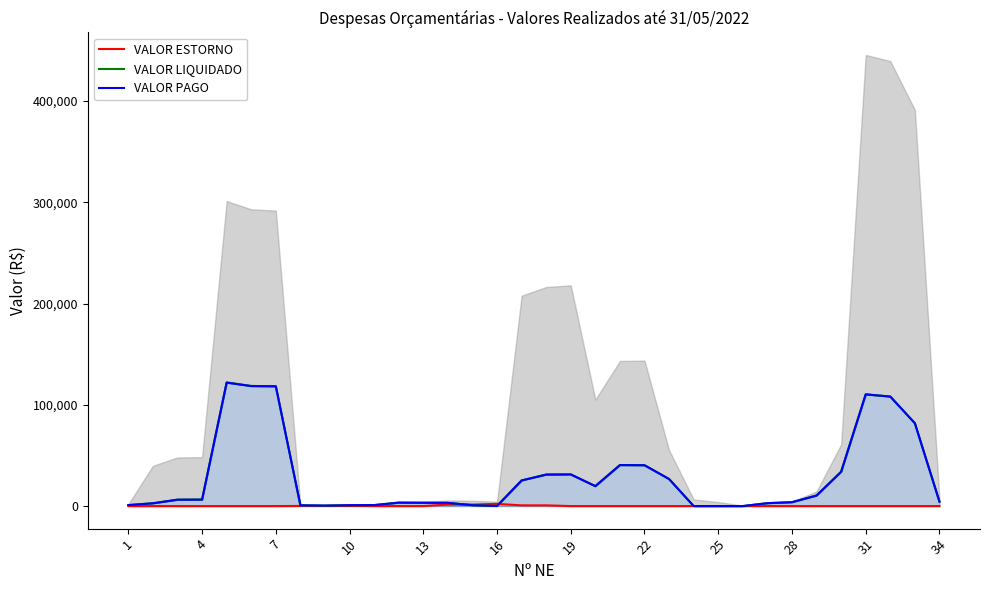

True or false: VALOR LIQUIDADO and VALOR PAGO intersect in this chart.

False